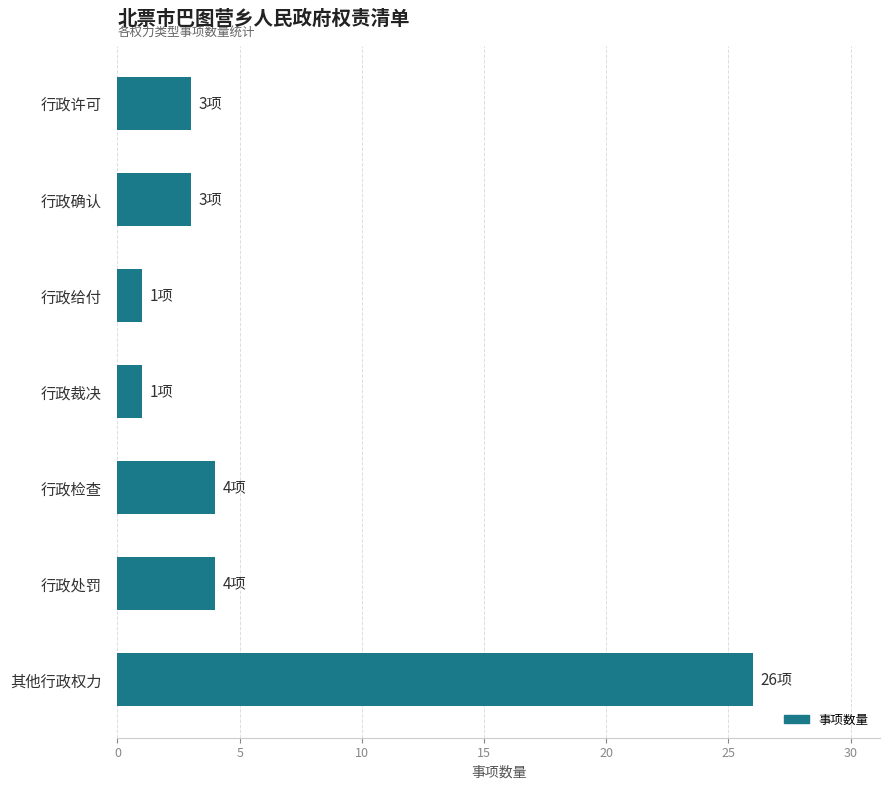

What is the label of the 3rd bar from the bottom?

行政检查